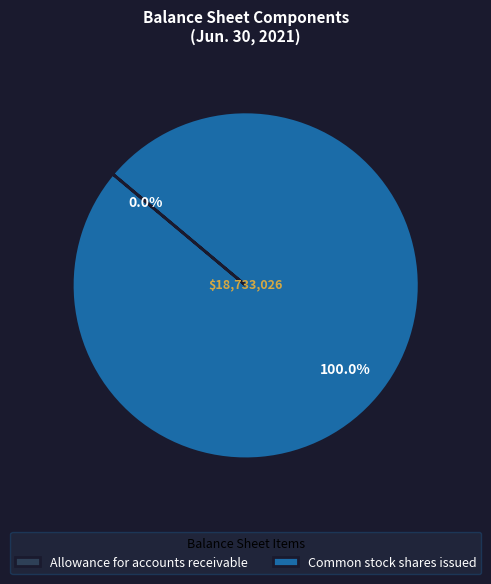

Which slice is the largest?

Common stock shares issued